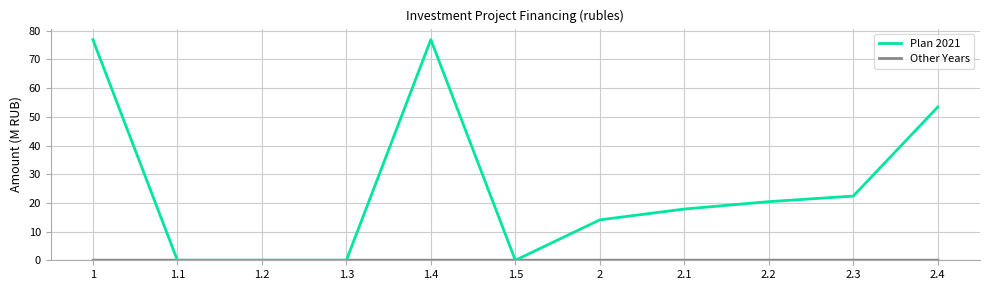

What is the difference between the highest and lowest values at 2.3?

22.4